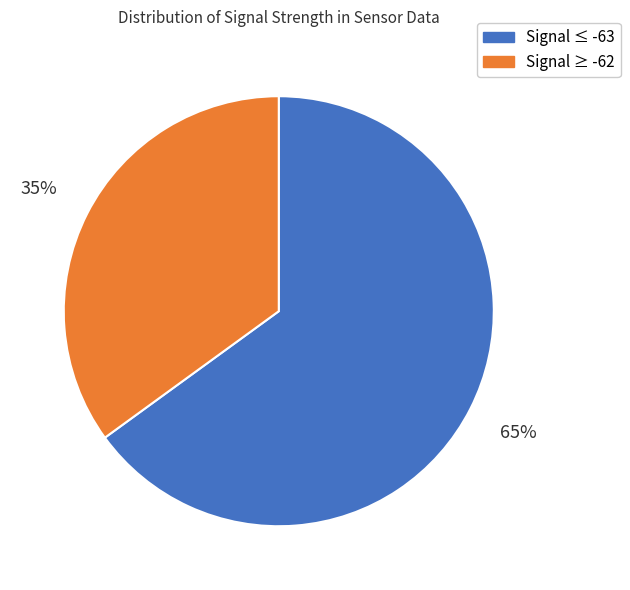

What percentage is the Signal ≤ -63 slice, to the nearest percent?

65%